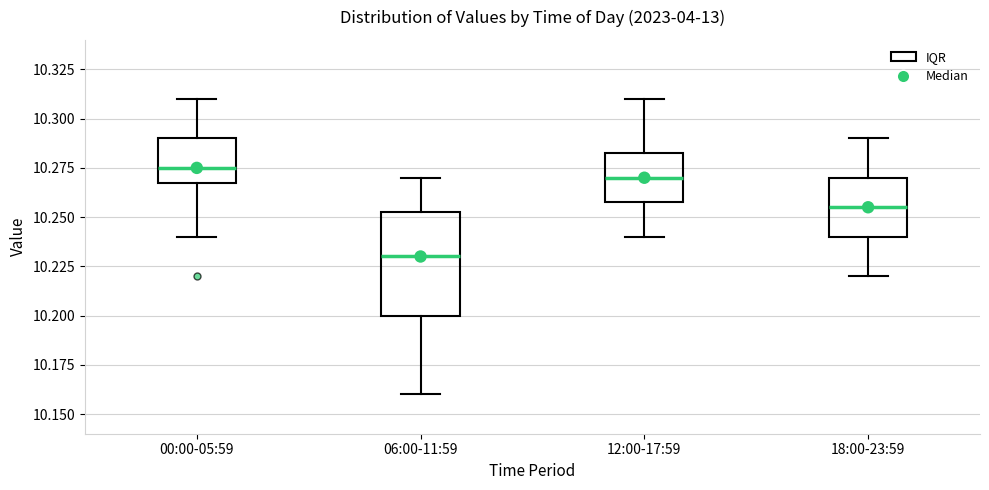

Reading left to right, transcribe this box plot: for each box, give where its median line is, the range the box spans, and where its two whiskers end, as read against the y-axis. The values are not printed on the chart, so give them approximately, as read against the axis.

00:00-05:59: median 10.275, box 10.270 to 10.290, whiskers 10.240 to 10.310
06:00-11:59: median 10.230, box 10.200 to 10.255, whiskers 10.160 to 10.270
12:00-17:59: median 10.270, box 10.260 to 10.285, whiskers 10.240 to 10.310
18:00-23:59: median 10.255, box 10.240 to 10.270, whiskers 10.220 to 10.290